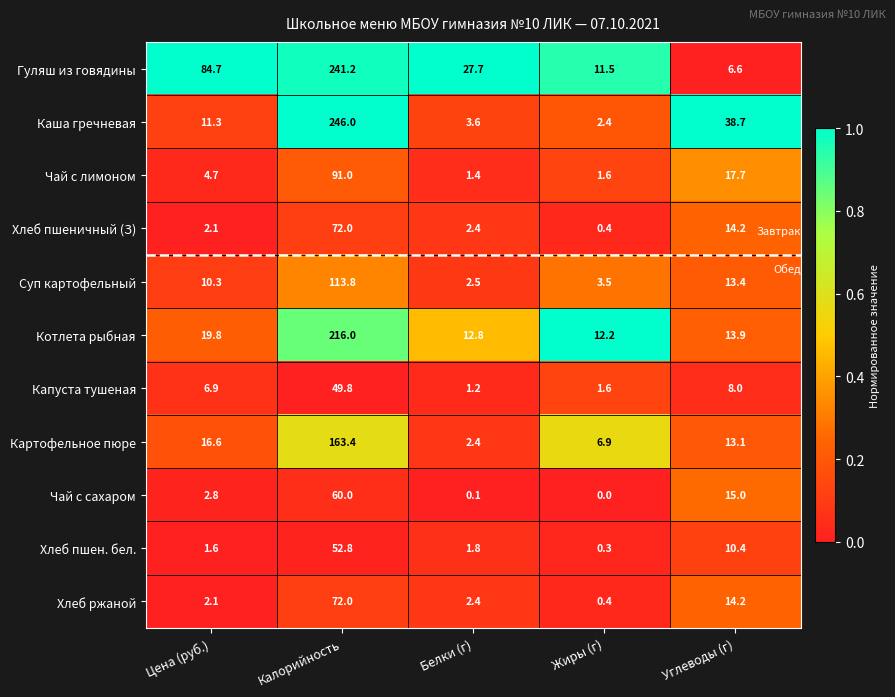

What value does the Капуста тушеная series have at Калорийность?

49.8